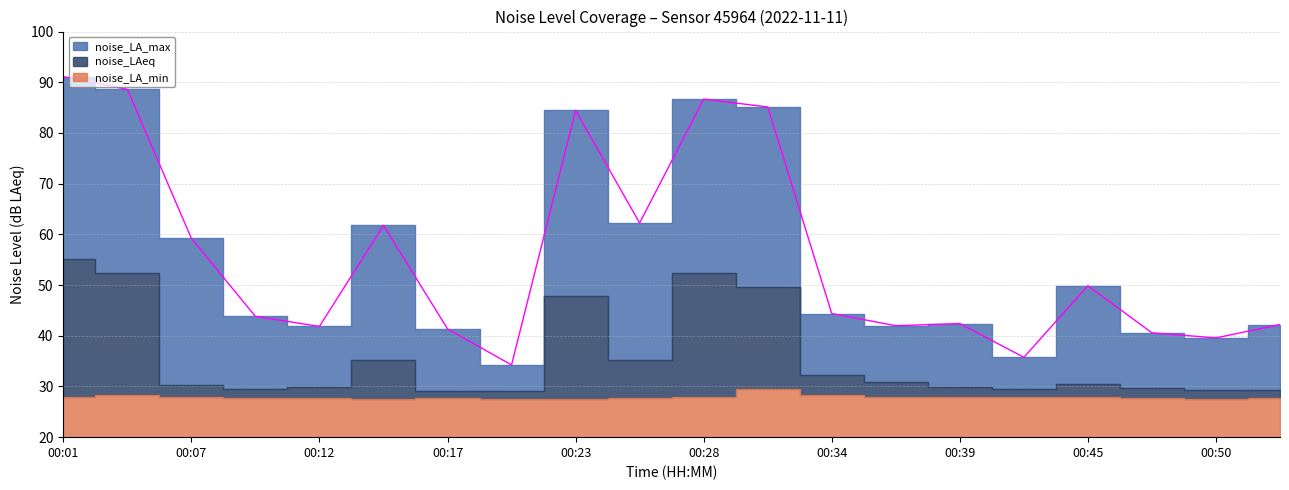

Where is the first local maximum for noise_LA_min?

00:04